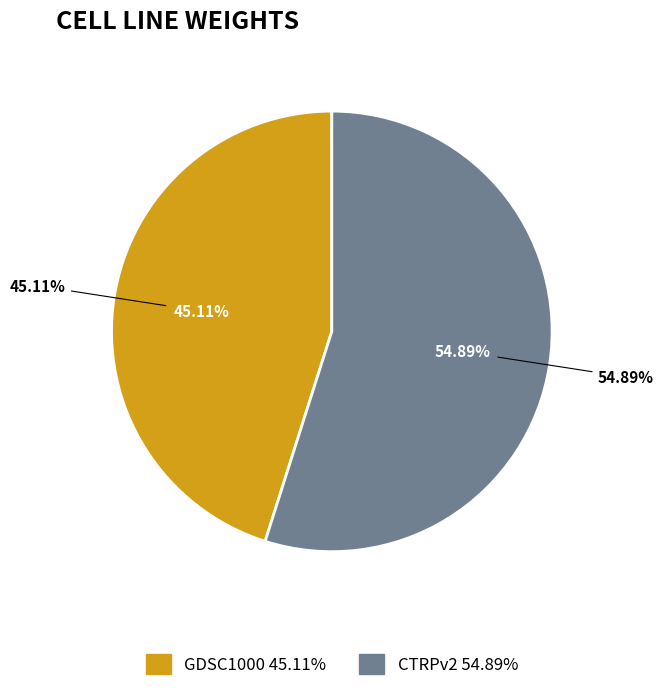

True or false: GDSC1000 accounts for 59% of the total.

False